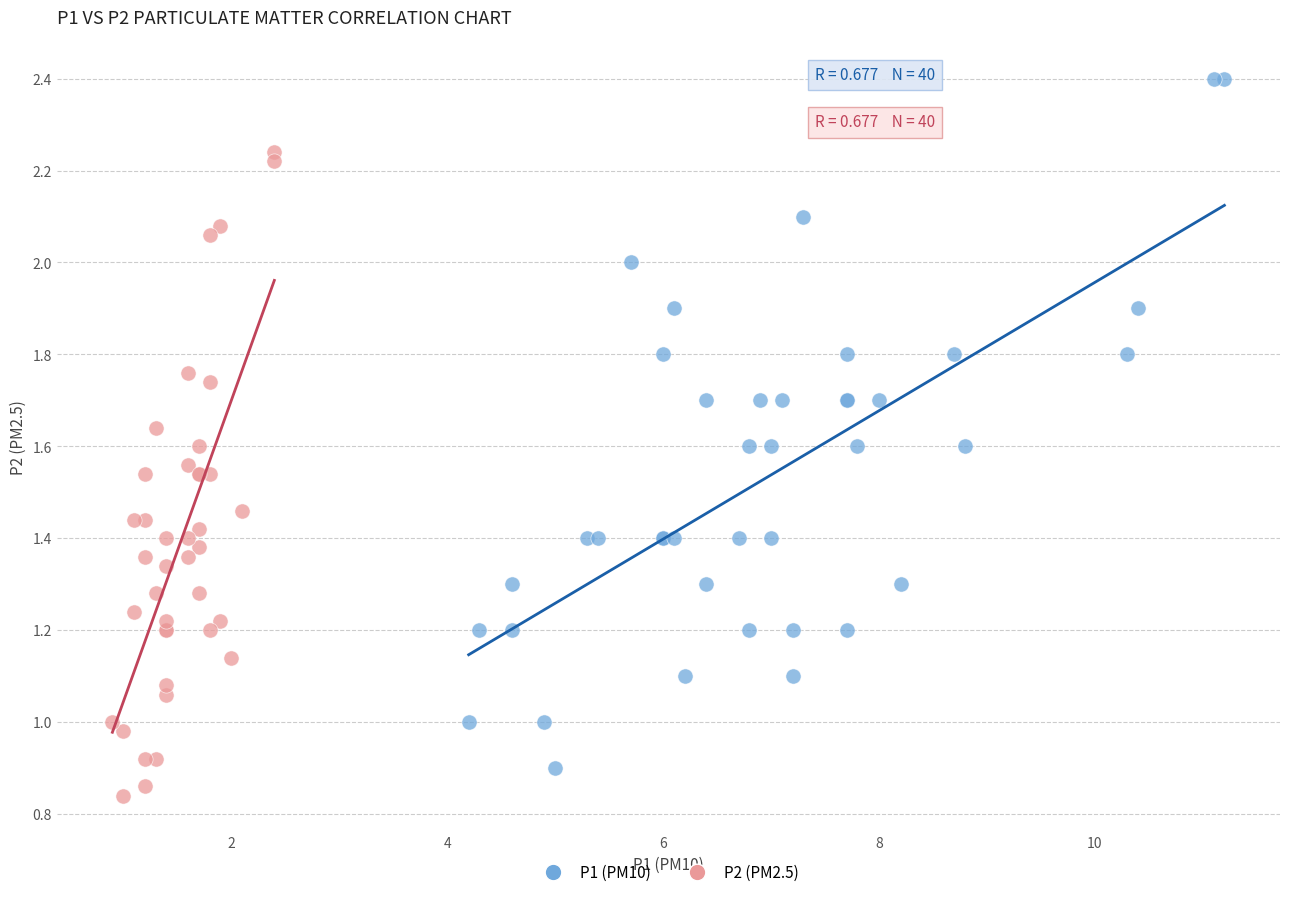

Which series has the widest spread of Y values?

P1 (PM10)